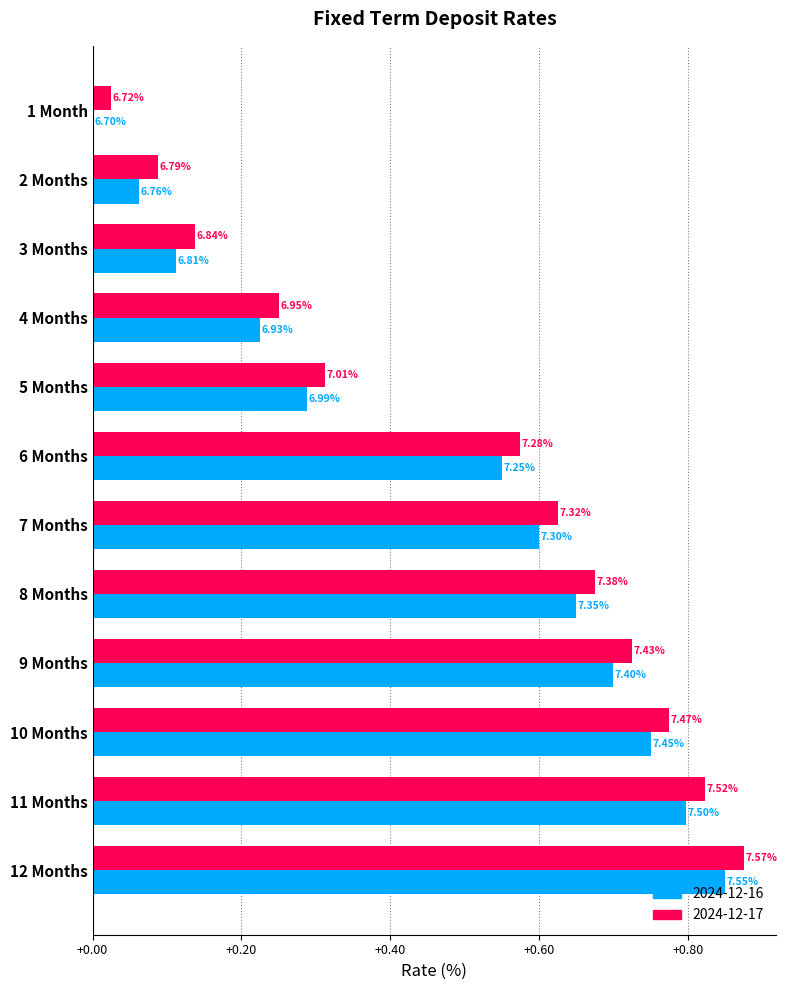

What are all the series names shown in the legend?

2024-12-16, 2024-12-17